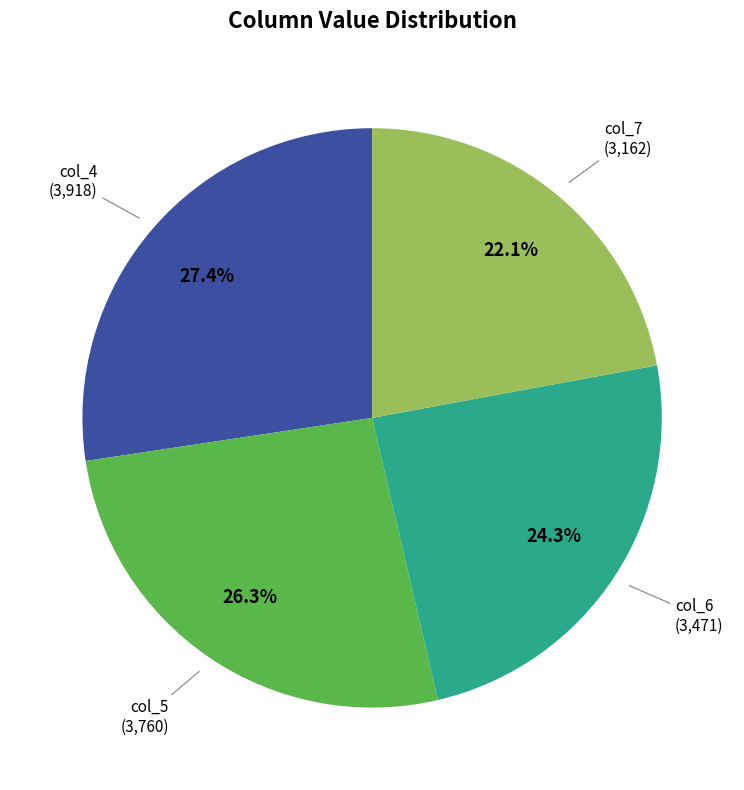

Do col_7 and col_5 together represent more than half of the pie?

No